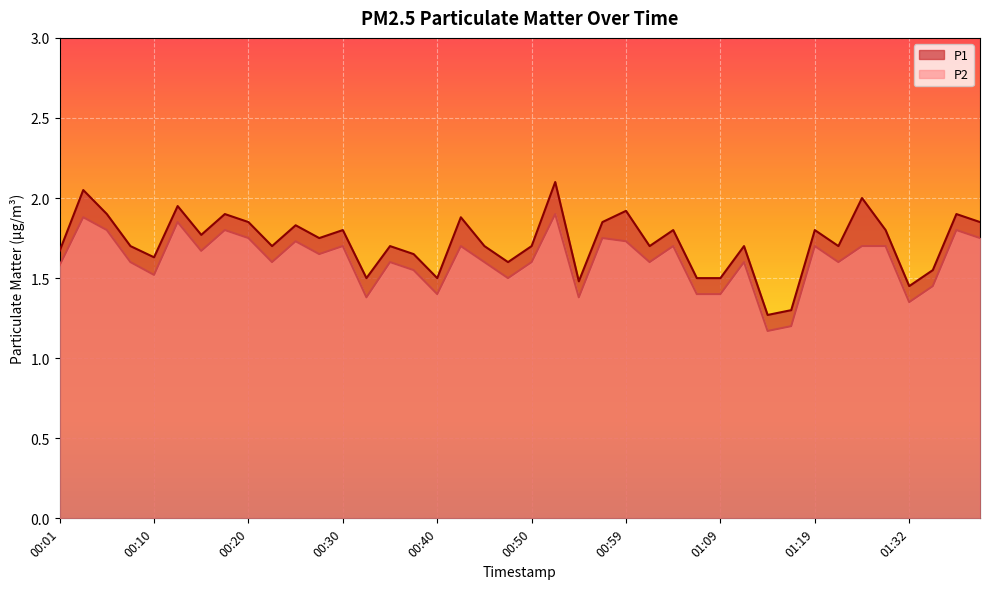

Reading left to right, extract all data points from this chart.

P1: 1.7	2.0	1.9	1.7	1.6	1.9	1.8	1.9	1.9	1.7	1.8	1.8	1.8	1.5	1.7	1.6	1.5	1.9	1.7	1.6	1.7	2.1	1.5	1.9	1.9	1.7	1.8	1.5	1.5	1.7	1.3	1.3	1.8	1.7	2.0	1.8	1.4	1.6	1.9	1.9
P2: 1.6	1.9	1.8	1.6	1.5	1.9	1.7	1.8	1.8	1.6	1.7	1.6	1.7	1.4	1.6	1.6	1.4	1.7	1.6	1.5	1.6	1.9	1.4	1.8	1.7	1.6	1.7	1.4	1.4	1.6	1.2	1.2	1.7	1.6	1.7	1.7	1.4	1.4	1.8	1.8